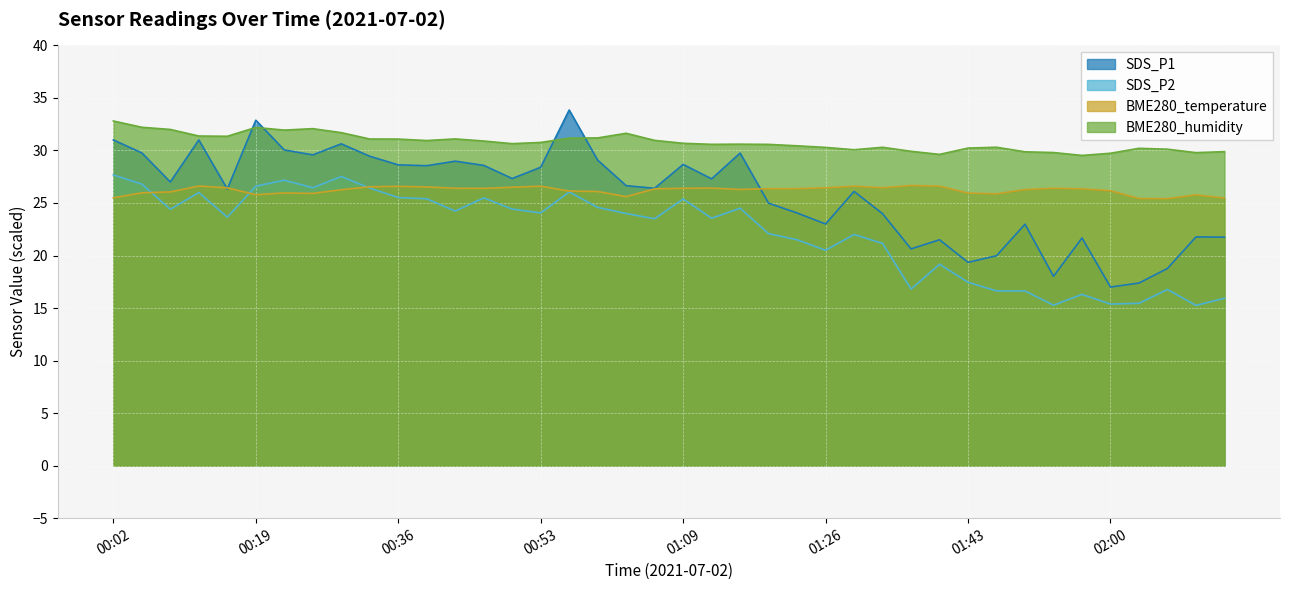

True or false: BME280_humidity and SDS_P2 cross at least once.

False